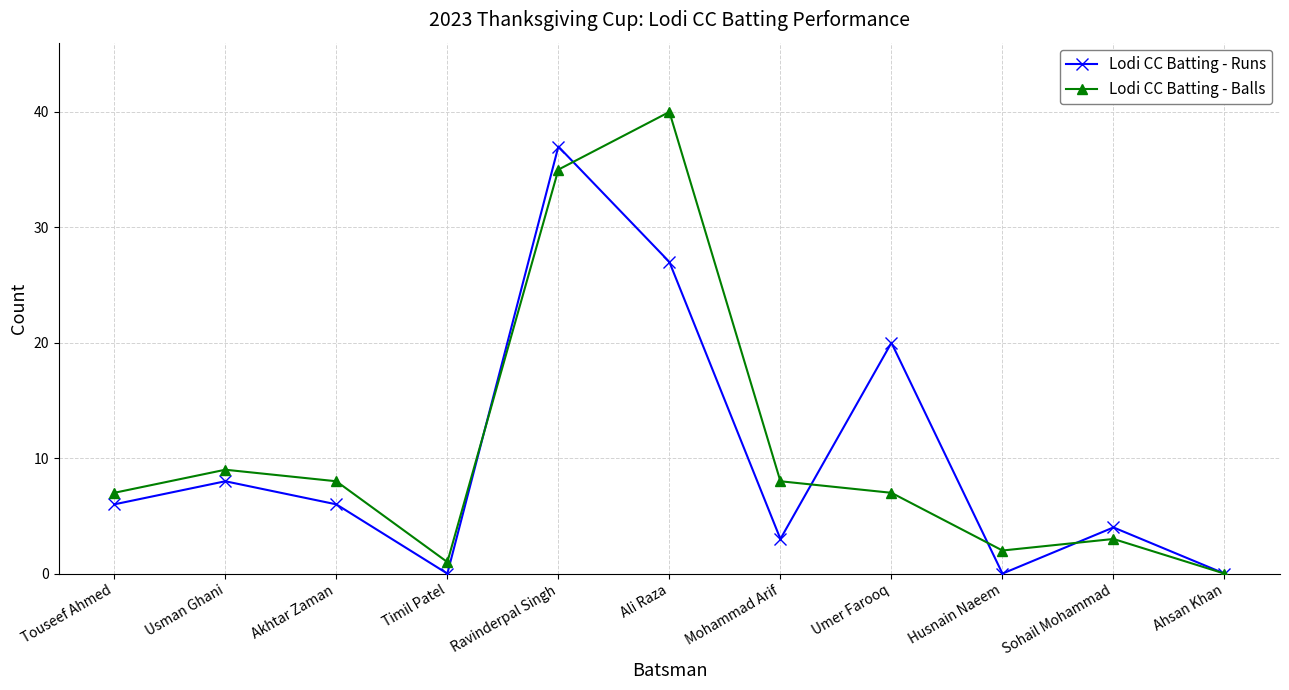

True or false: Lodi CC Batting - Runs has more than 0 points higher than both neighbors.

True